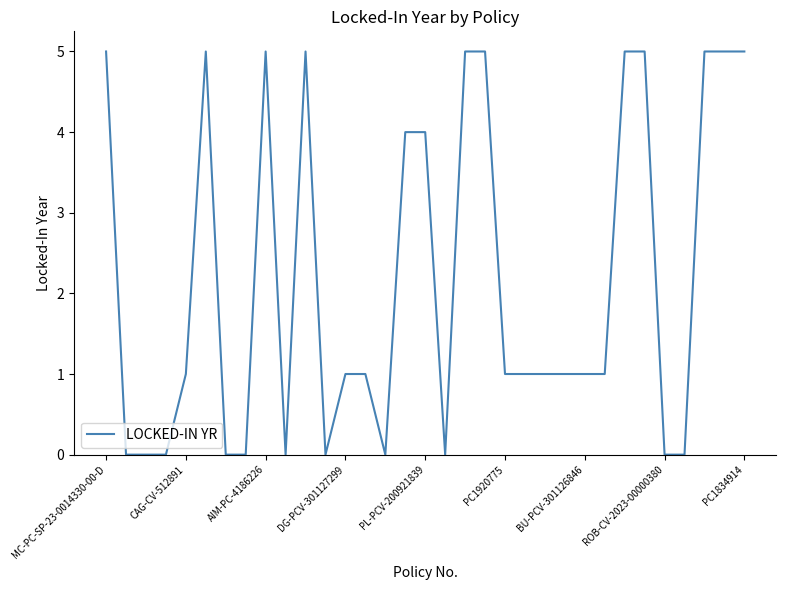

At which category does the chart reach its peak across all series?

MC-PC-SP-23-0014330-00-D